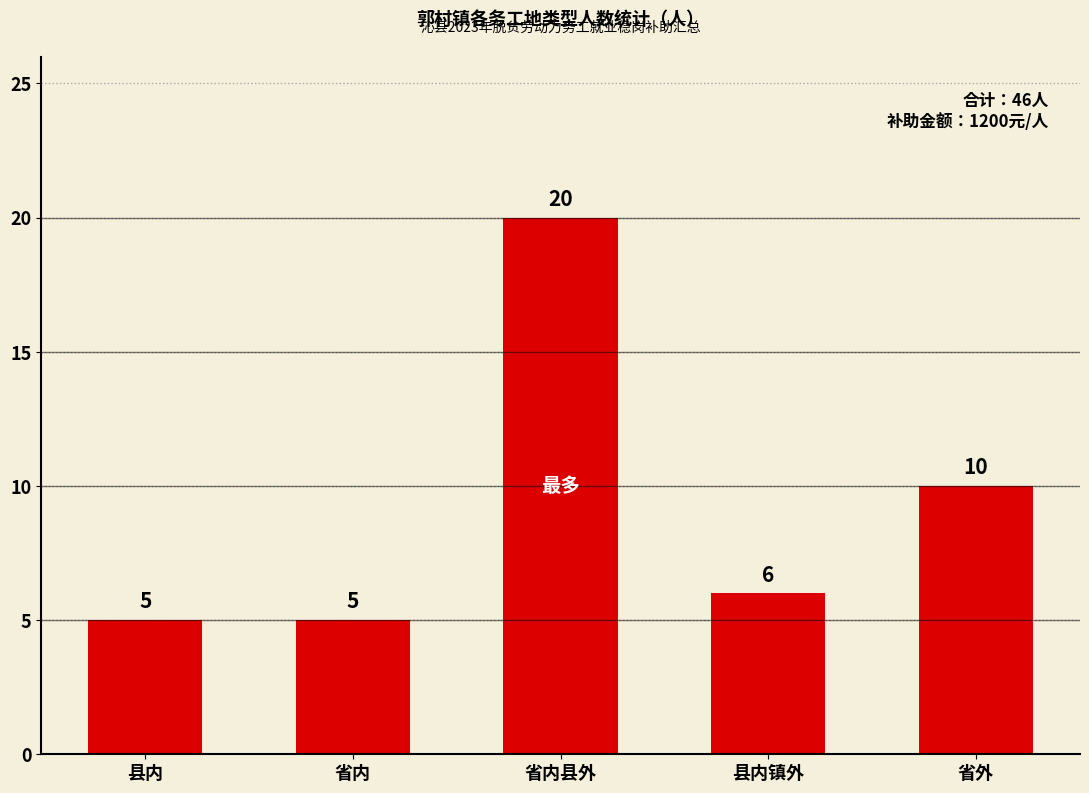

How many data points are less than 6?

2